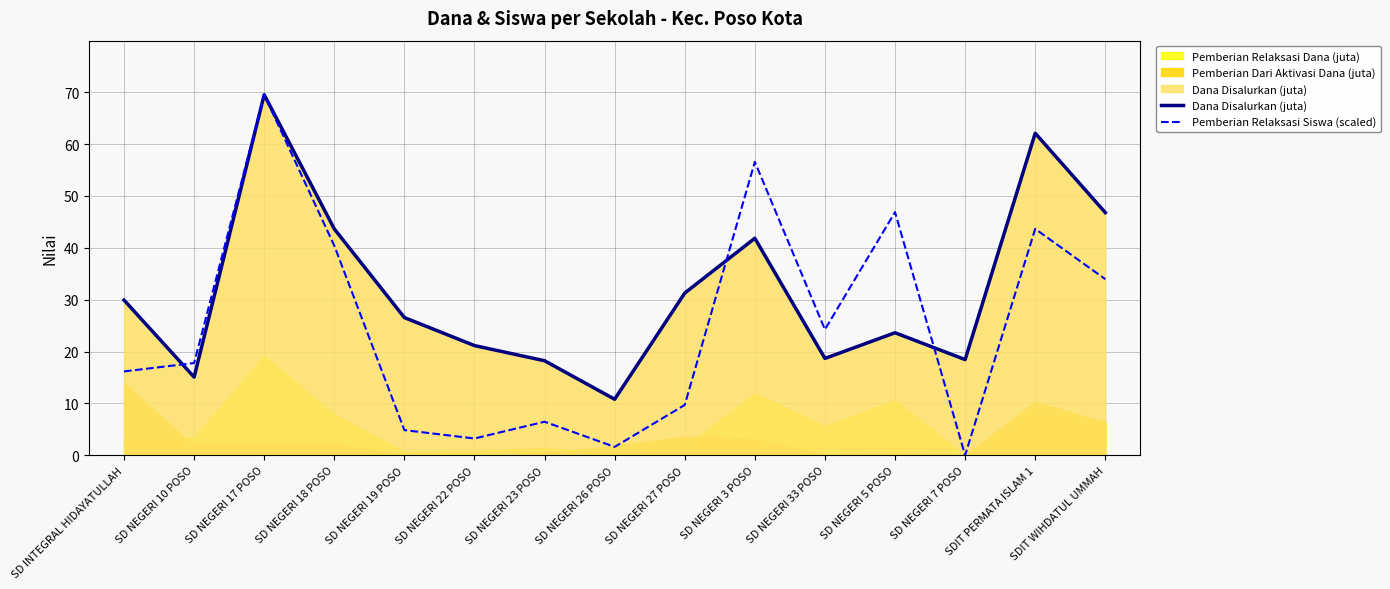

Reading left to right, transcribe all the data shown in this chart.

Dana Disalurkan (juta): 29.9	15.1	69.5	43.6	26.6	21.1	18.2	10.8	31.3	41.9	18.7	23.6	18.4	62.1	46.8
Pemberian Relaksasi Siswa (scaled): 16.2	17.8	69.5	40.4	4.9	3.2	6.5	1.6	9.7	56.6	24.3	46.9	0.0	43.7	34.0